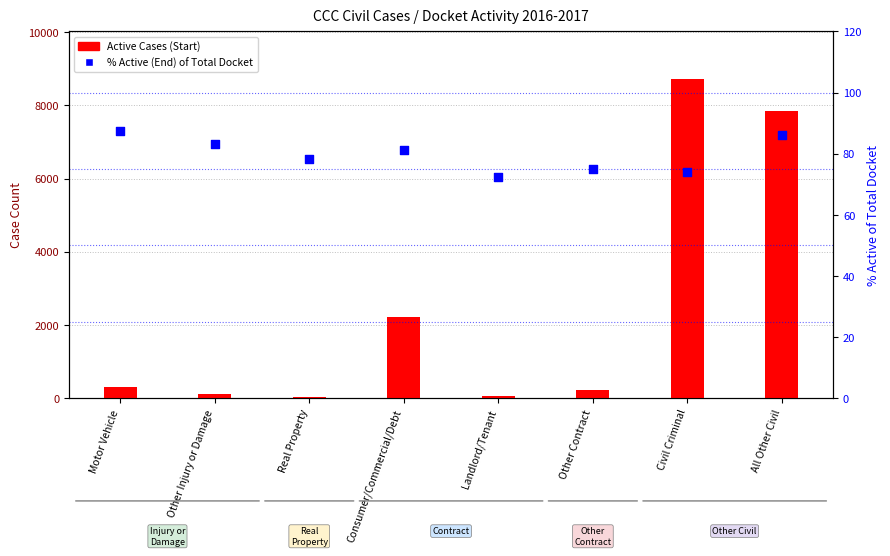

Which series has the largest total across all categories?

Active Cases (Start)